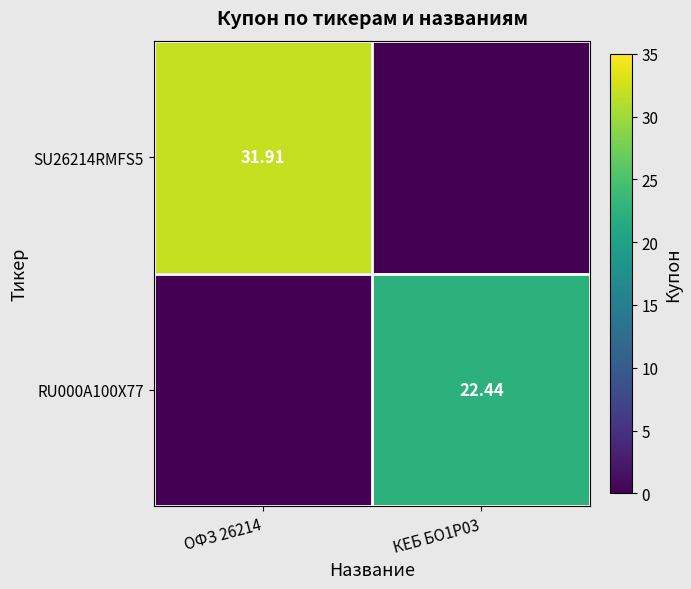

What is the difference between the highest and lowest values at КЕБ БО1Р03?

22.4